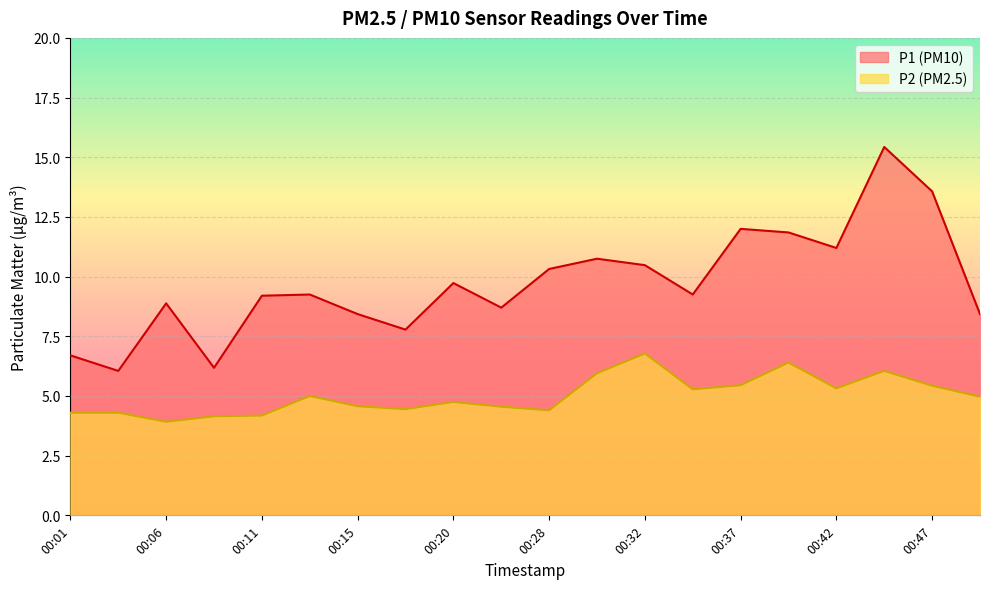

Which label corresponds to the largest value in the chart?

00:45